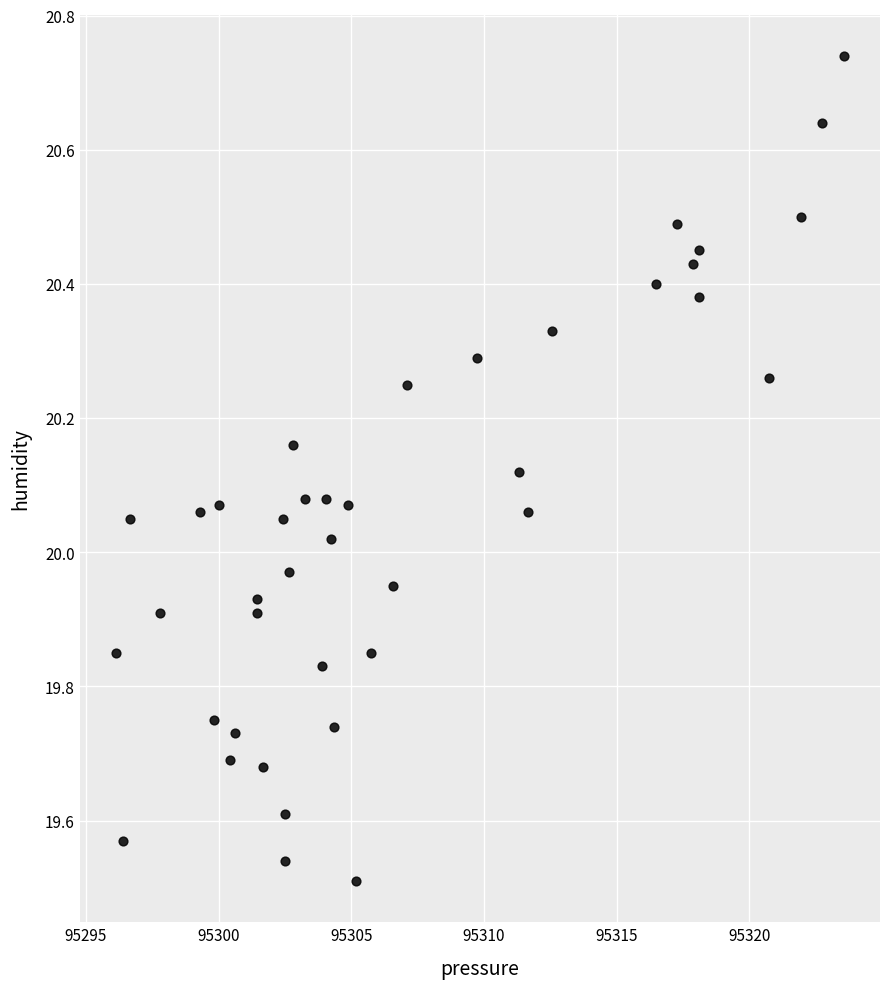

What is the range of Y values (max minus min)?

1.2